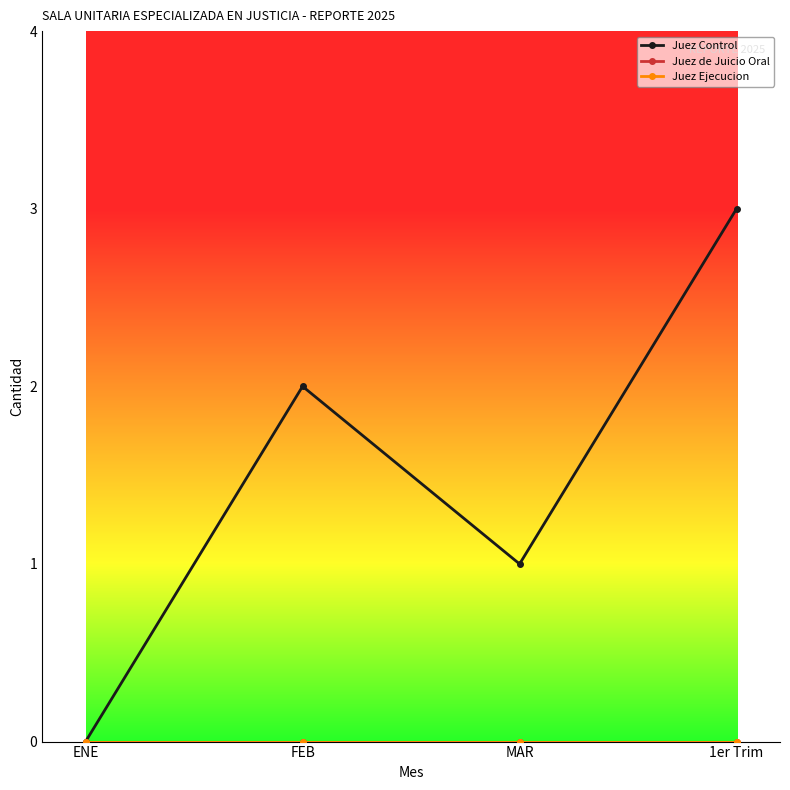

Reading right to left, list all the values displayed in this chart.

Juez Control: 1er Trim=3	MAR=1	FEB=2	ENE=0
Juez de Juicio Oral: 1er Trim=0	MAR=0	FEB=0	ENE=0
Juez Ejecucion: 1er Trim=0	MAR=0	FEB=0	ENE=0